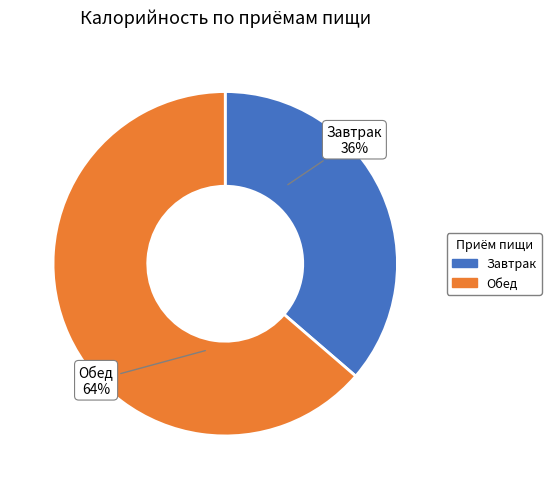

To the nearest percent, what is the average slice percentage?

50%